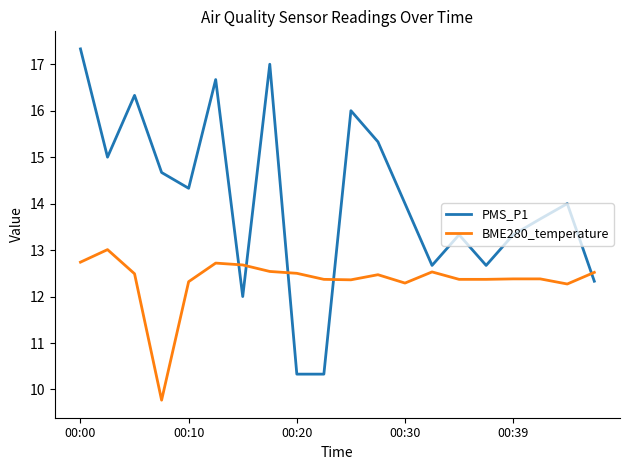

Which series has the largest total across all categories?

PMS_P1